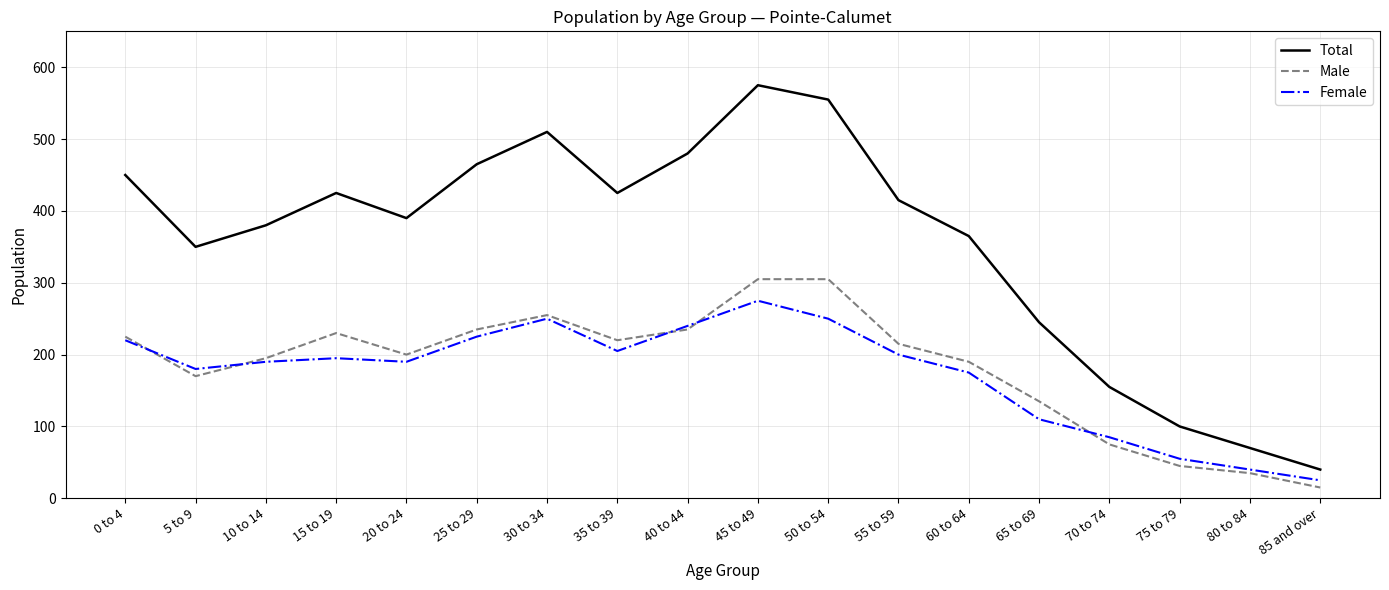

True or false: Male and Total intersect in this chart.

False